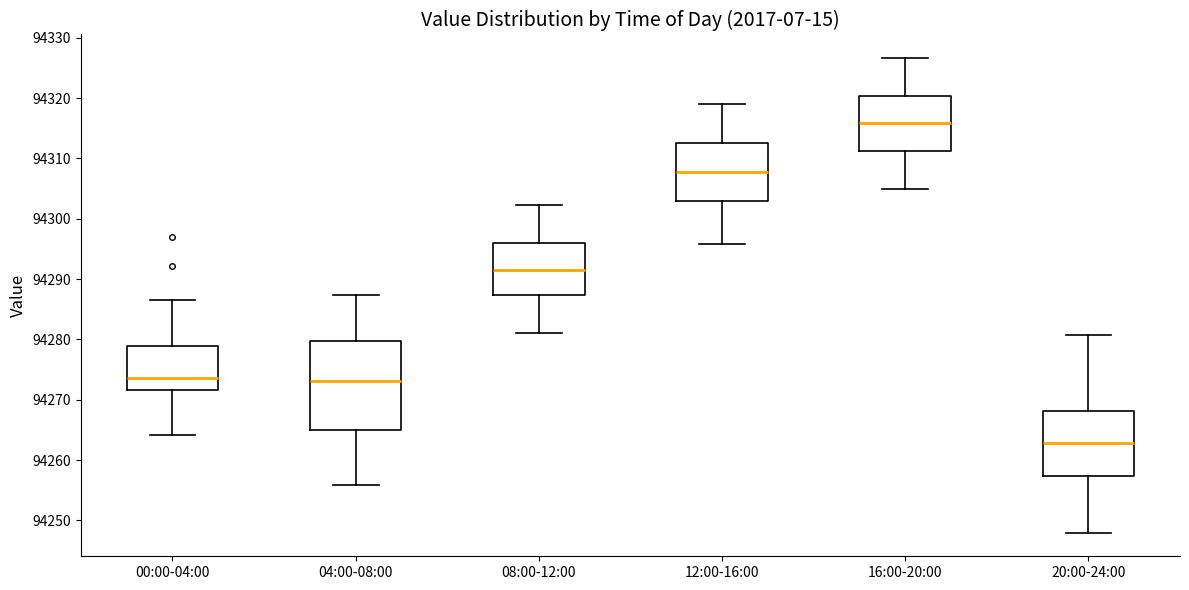

Where does the upper whisker of the box for 04:00-08:00 end on the y-axis? The values are not printed on the chart, so give them approximately, as read against the axis.

94287